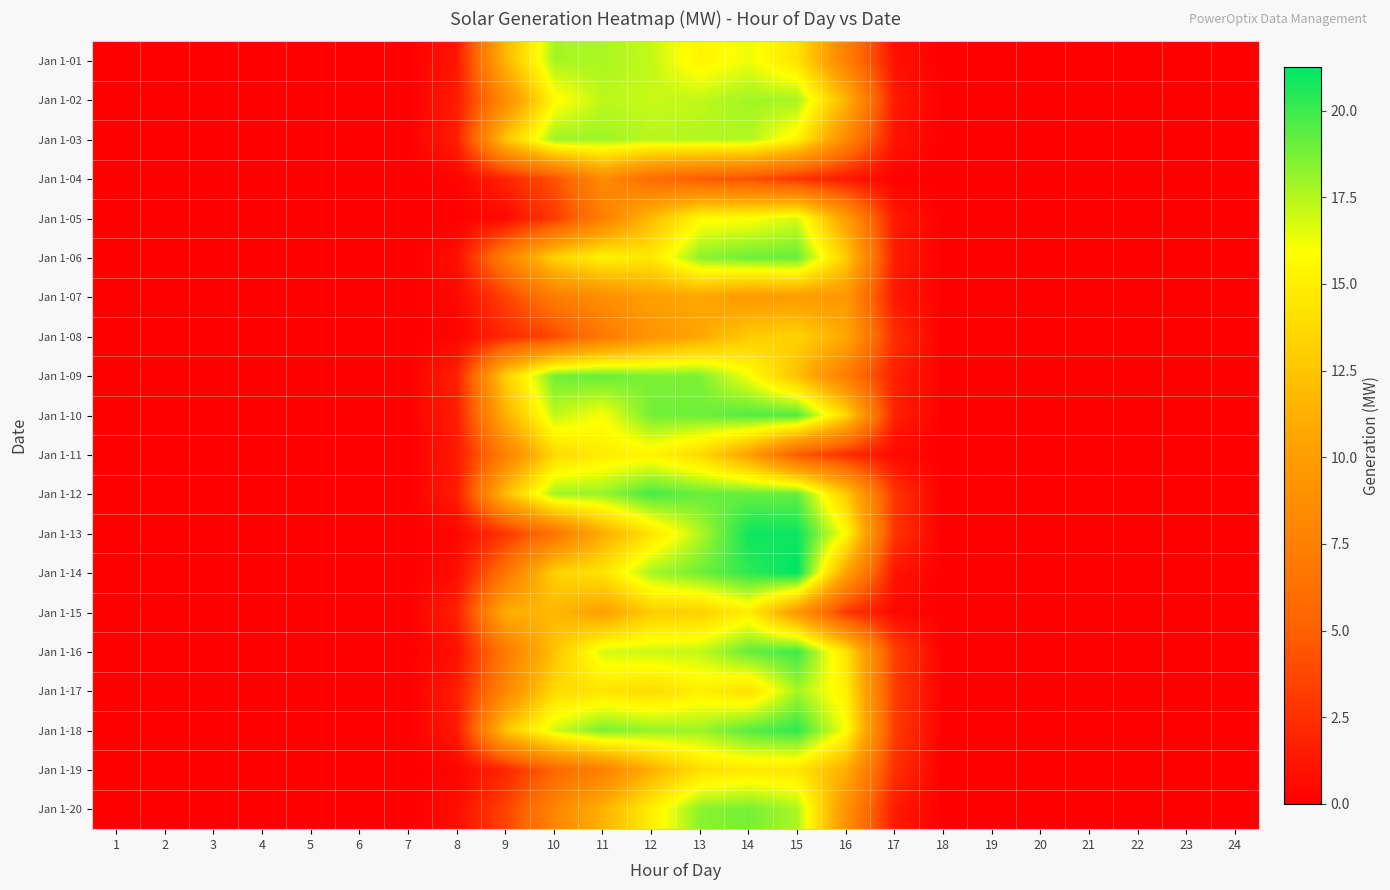

Reading left to right, transcribe all the data shown in this chart.

Jan 1-01: 1=0.0	2=0.0	3=0.0	4=0.0	5=0.0	6=0.0	7=0.0	8=1.2	9=11.7	10=17.8	11=17.7	12=17.2	13=15.3	14=16.3	15=14.3	16=7.5	17=0.9	18=0.0	19=0.0	20=0.0	21=0.0	22=0.0	23=0.0	24=0.0
Jan 1-02: 1=0.0	2=0.0	3=0.0	4=0.0	5=0.0	6=0.0	7=0.0	8=1.4	9=8.5	10=15.6	11=17.3	12=17.1	13=17.2	14=17.9	15=17.8	16=11.5	17=1.4	18=0.0	19=0.0	20=0.0	21=0.0	22=0.0	23=0.0	24=0.0
Jan 1-03: 1=0.0	2=0.0	3=0.0	4=0.0	5=0.0	6=0.0	7=0.0	8=1.6	9=12.5	10=18.0	11=17.9	12=17.4	13=17.6	14=17.6	15=15.3	16=8.3	17=1.1	18=0.0	19=0.0	20=0.0	21=0.0	22=0.0	23=0.0	24=0.0
Jan 1-04: 1=0.0	2=0.0	3=0.0	4=0.0	5=0.0	6=0.0	7=0.0	8=0.2	9=1.9	10=4.2	11=8.5	12=5.8	13=4.8	14=4.1	15=2.7	16=1.2	17=0.1	18=0.0	19=0.0	20=0.0	21=0.0	22=0.0	23=0.0	24=0.0
Jan 1-05: 1=0.0	2=0.0	3=0.0	4=0.0	5=0.0	6=0.0	7=0.0	8=0.0	9=0.5	10=3.0	11=7.4	12=12.0	13=15.6	14=15.9	15=16.8	16=10.0	17=1.3	18=0.0	19=0.0	20=0.0	21=0.0	22=0.0	23=0.0	24=0.0
Jan 1-06: 1=0.0	2=0.0	3=0.0	4=0.0	5=0.0	6=0.0	7=0.0	8=0.7	9=7.6	10=13.3	11=15.2	12=14.6	13=18.3	14=19.0	15=19.1	16=13.0	17=1.5	18=0.0	19=0.0	20=0.0	21=0.0	22=0.0	23=0.0	24=0.0
Jan 1-07: 1=0.0	2=0.0	3=0.0	4=0.0	5=0.0	6=0.0	7=0.0	8=0.4	9=3.4	10=7.2	11=8.7	12=10.1	13=10.6	14=9.5	15=9.8	16=9.4	17=1.3	18=0.0	19=0.0	20=0.0	21=0.0	22=0.0	23=0.0	24=0.0
Jan 1-08: 1=0.0	2=0.0	3=0.0	4=0.0	5=0.0	6=0.0	7=0.0	8=0.2	9=2.1	10=3.8	11=6.9	12=9.2	13=10.7	14=12.9	15=13.3	16=10.8	17=2.3	18=0.0	19=0.0	20=0.0	21=0.0	22=0.0	23=0.0	24=0.0
Jan 1-09: 1=0.0	2=0.0	3=0.0	4=0.0	5=0.0	6=0.0	7=0.0	8=1.7	9=13.1	10=18.9	11=19.1	12=18.6	13=18.6	14=16.1	15=12.2	16=7.2	17=1.6	18=0.0	19=0.0	20=0.0	21=0.0	22=0.0	23=0.0	24=0.0
Jan 1-10: 1=0.0	2=0.0	3=0.0	4=0.0	5=0.0	6=0.0	7=0.0	8=1.6	9=11.3	10=17.2	11=16.1	12=18.9	13=18.9	14=19.5	15=19.6	16=13.6	17=1.7	18=0.0	19=0.0	20=0.0	21=0.0	22=0.0	23=0.0	24=0.0
Jan 1-11: 1=0.0	2=0.0	3=0.0	4=0.0	5=0.0	6=0.0	7=0.0	8=1.3	9=7.5	10=13.7	11=14.9	12=15.3	13=13.8	14=10.2	15=4.7	16=2.4	17=0.5	18=0.0	19=0.0	20=0.0	21=0.0	22=0.0	23=0.0	24=0.0
Jan 1-12: 1=0.0	2=0.0	3=0.0	4=0.0	5=0.0	6=0.0	7=0.0	8=1.5	9=12.1	10=17.9	11=18.1	12=19.8	13=19.1	14=19.1	15=19.1	16=12.9	17=2.8	18=0.0	19=0.0	20=0.0	21=0.0	22=0.0	23=0.0	24=0.0
Jan 1-13: 1=0.0	2=0.0	3=0.0	4=0.0	5=0.0	6=0.0	7=0.0	8=0.3	9=2.7	10=6.4	11=11.0	12=14.4	13=17.6	14=20.9	15=21.0	16=15.7	17=2.8	18=0.0	19=0.0	20=0.0	21=0.0	22=0.0	23=0.0	24=0.0
Jan 1-14: 1=0.0	2=0.0	3=0.0	4=0.0	5=0.0	6=0.0	7=0.0	8=0.7	9=6.5	10=13.3	11=14.3	12=17.8	13=18.9	14=20.3	15=21.3	16=10.4	17=1.1	18=0.0	19=0.0	20=0.0	21=0.0	22=0.0	23=0.0	24=0.0
Jan 1-15: 1=0.0	2=0.0	3=0.0	4=0.0	5=0.0	6=0.0	7=0.0	8=1.8	9=11.1	10=11.7	11=10.2	12=12.9	13=13.2	14=15.0	15=9.5	16=2.9	17=0.4	18=0.0	19=0.0	20=0.0	21=0.0	22=0.0	23=0.0	24=0.0
Jan 1-16: 1=0.0	2=0.0	3=0.0	4=0.0	5=0.0	6=0.0	7=0.0	8=0.8	9=7.0	10=12.4	11=16.8	12=17.0	13=17.2	14=19.2	15=19.9	16=14.3	17=3.4	18=0.0	19=0.0	20=0.0	21=0.0	22=0.0	23=0.0	24=0.0
Jan 1-17: 1=0.0	2=0.0	3=0.0	4=0.0	5=0.0	6=0.0	7=0.0	8=1.5	9=8.0	10=13.8	11=14.4	12=13.8	13=15.1	14=14.1	15=17.8	16=15.1	17=3.1	18=0.0	19=0.0	20=0.0	21=0.0	22=0.0	23=0.0	24=0.0
Jan 1-18: 1=0.0	2=0.0	3=0.0	4=0.0	5=0.0	6=0.0	7=0.0	8=1.3	9=12.6	10=16.9	11=18.7	12=18.1	13=17.9	14=19.4	15=20.2	16=16.0	17=3.1	18=0.0	19=0.0	20=0.0	21=0.0	22=0.0	23=0.0	24=0.0
Jan 1-19: 1=0.0	2=0.0	3=0.0	4=0.0	5=0.0	6=0.0	7=0.0	8=0.3	9=1.9	10=5.4	11=7.5	12=11.3	13=14.1	14=14.7	15=14.5	16=11.1	17=2.5	18=0.0	19=0.0	20=0.0	21=0.0	22=0.0	23=0.0	24=0.0
Jan 1-20: 1=0.0	2=0.0	3=0.0	4=0.0	5=0.0	6=0.0	7=0.0	8=0.7	9=3.5	10=8.0	11=11.4	12=15.0	13=18.4	14=18.8	15=17.7	16=9.0	17=1.4	18=0.0	19=0.0	20=0.0	21=0.0	22=0.0	23=0.0	24=0.0